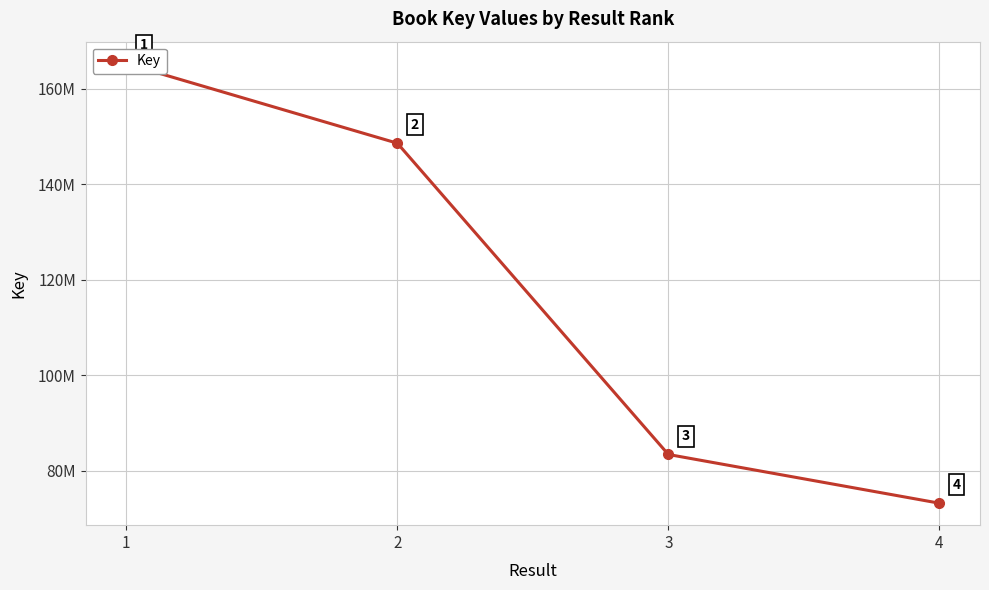

Where is the data nearest to the value 119229127?

2